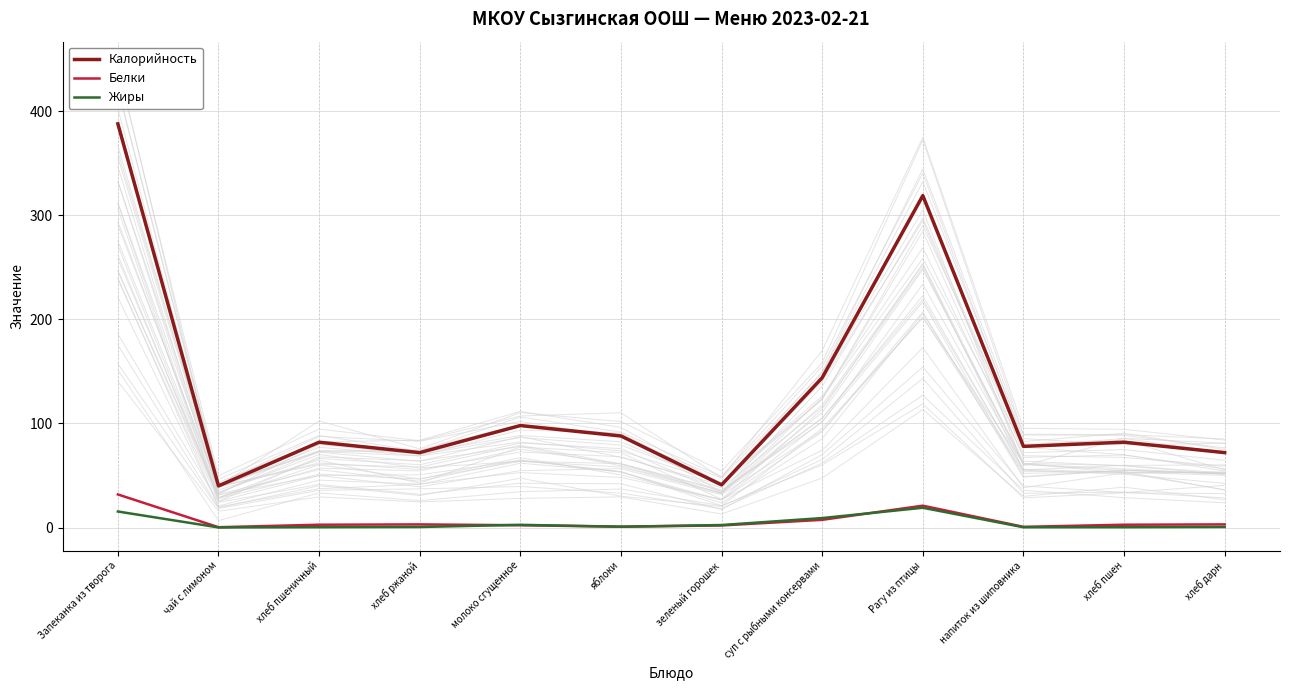

What is the value of the Жиры point at the 12th from the left?

0.5